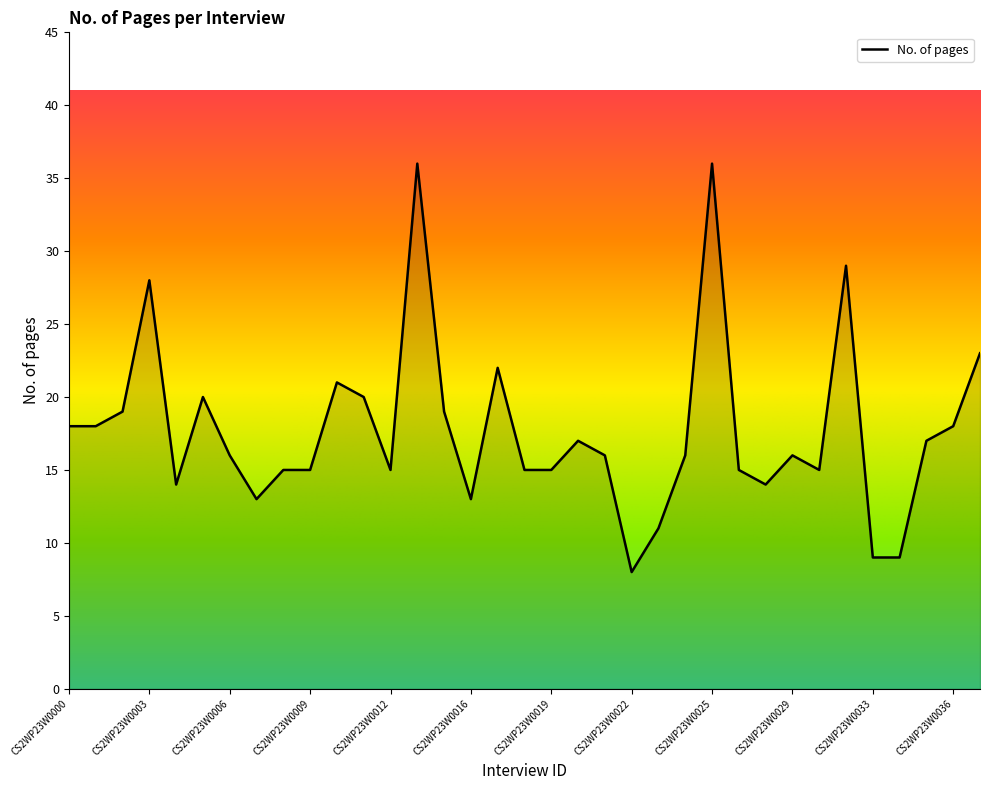

What is the smallest value displayed?

8